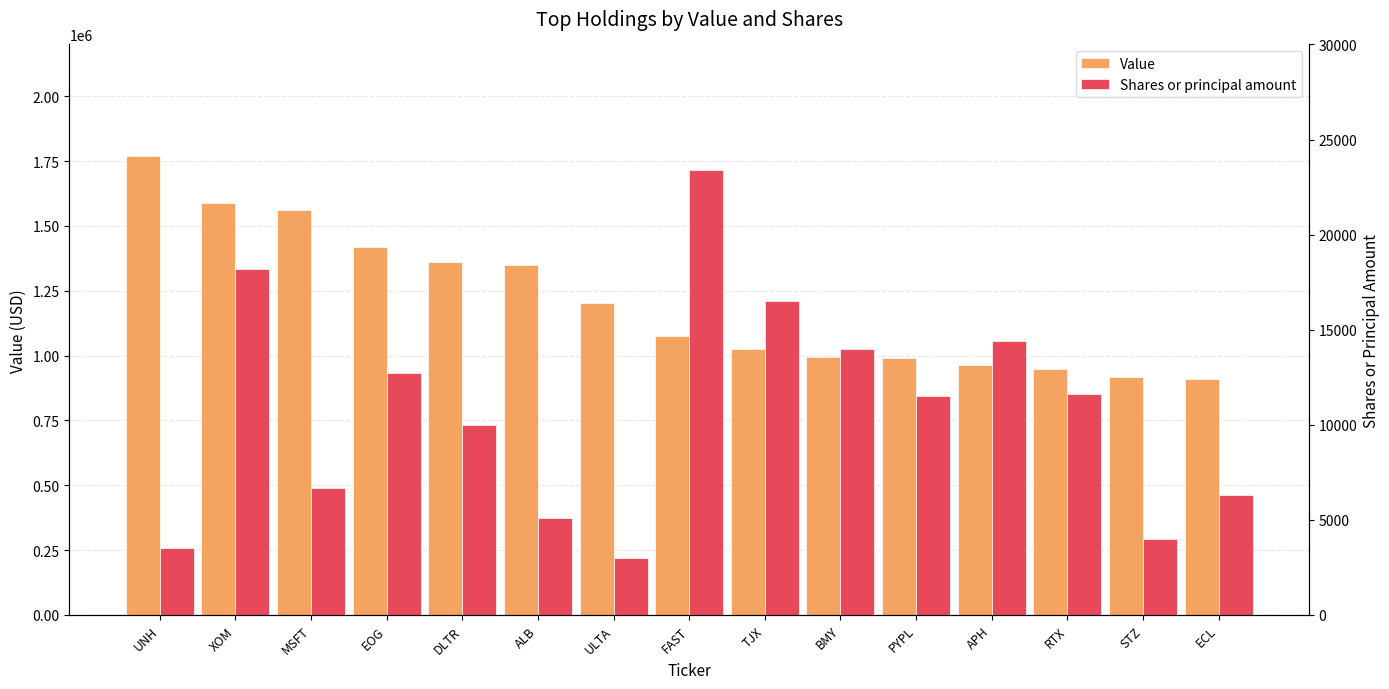

At how many categories does at least one series exceed 598340?

15